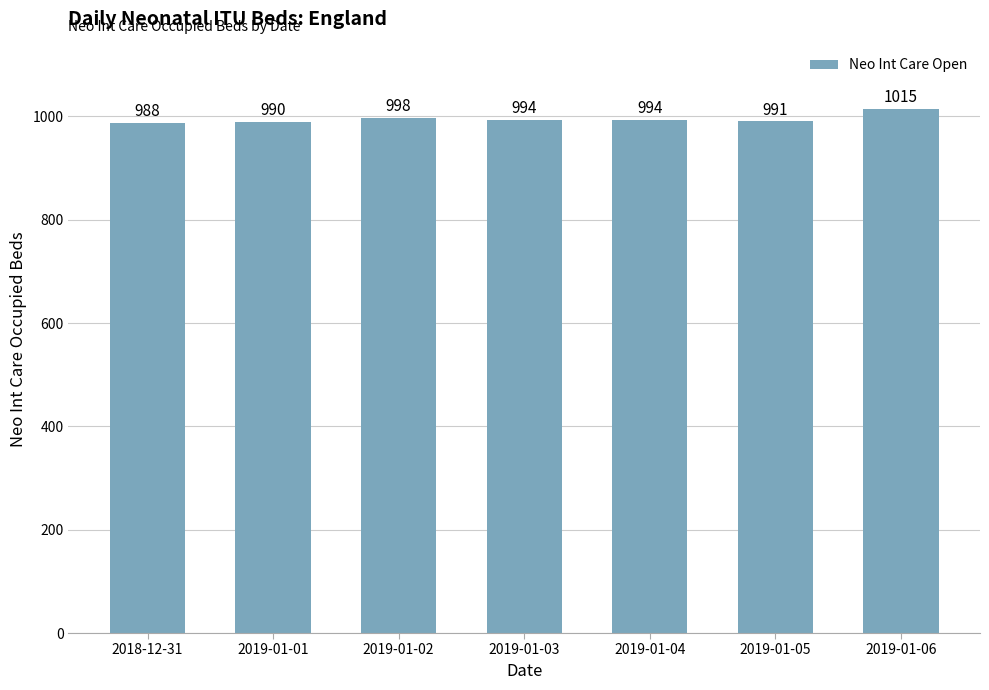

Reading right to left, transcribe all the data shown in this chart.

1015	991	994	994	998	990	988